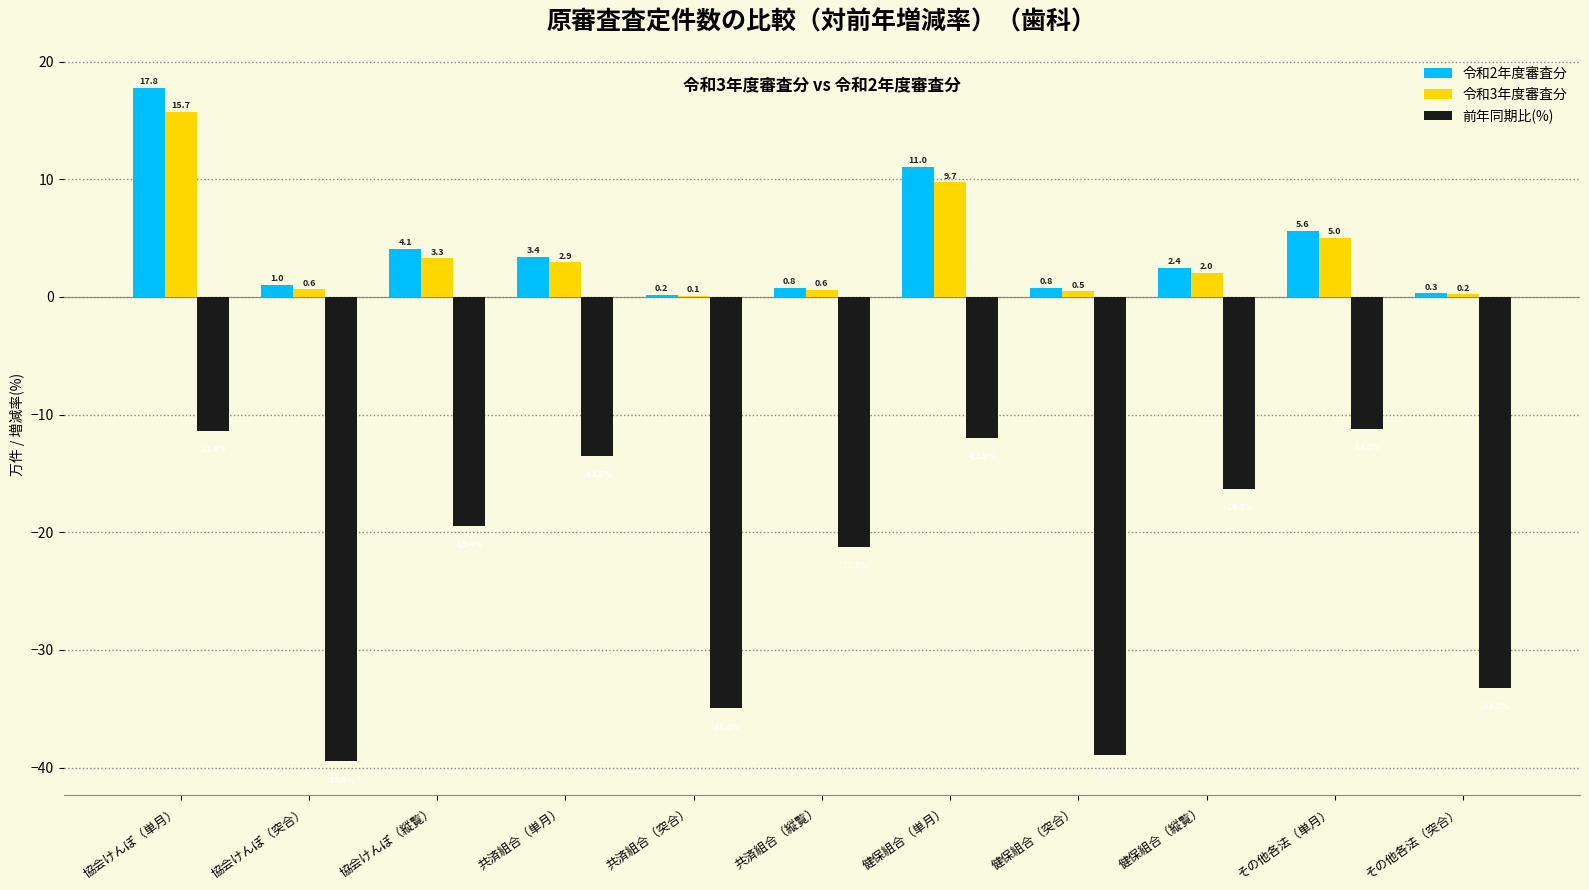

The value of 令和3年度審査分 at 共済組合（単月） is 2.9. True or false?

True